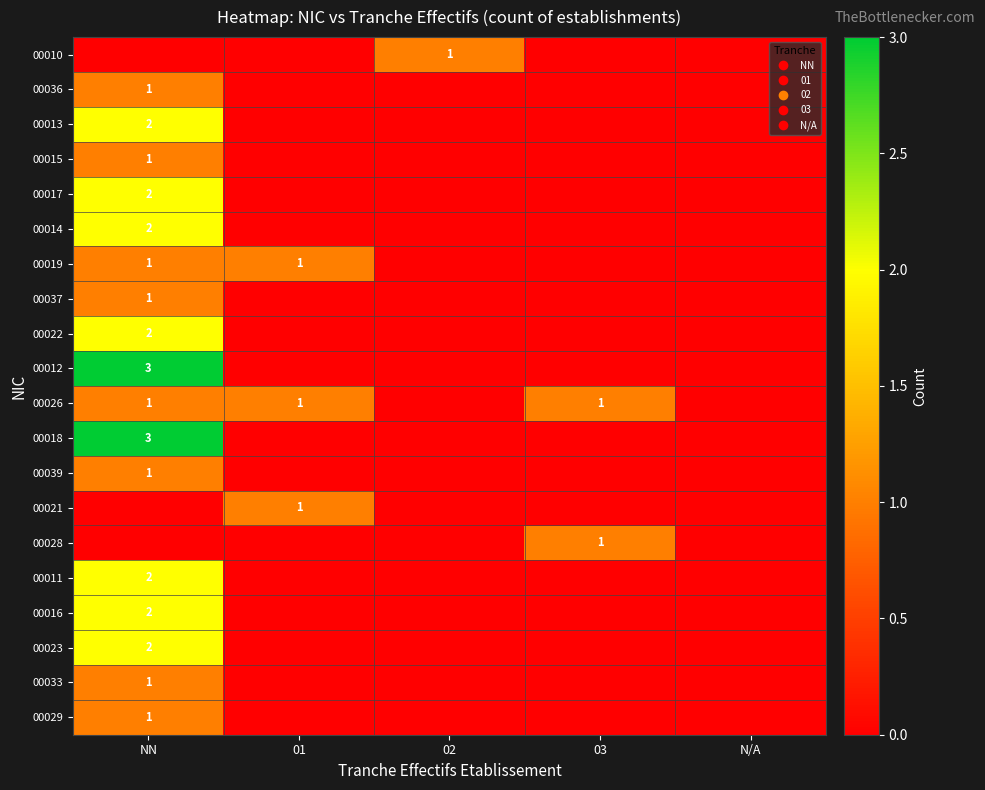

The 00018 series shows 2 at NN. True or false?

False